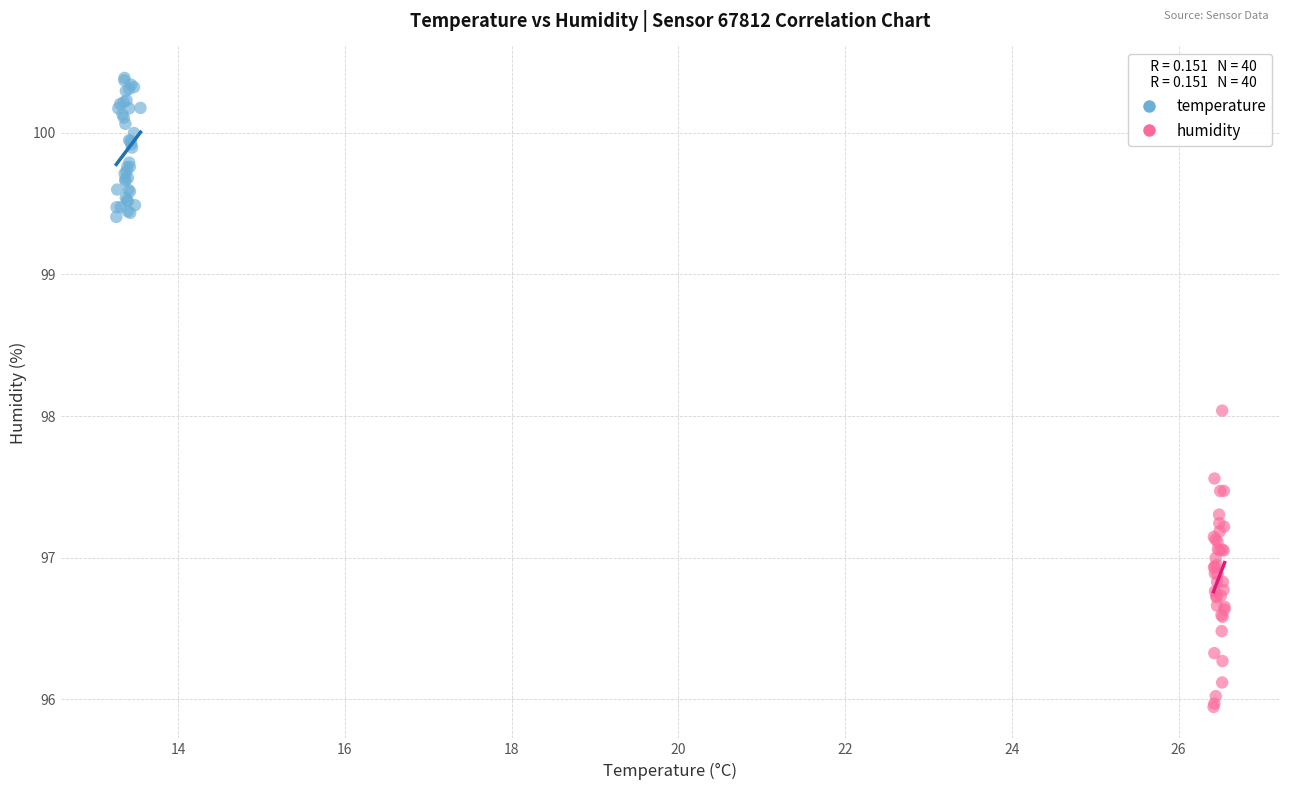

What are all the series names shown in the legend?

temperature, humidity